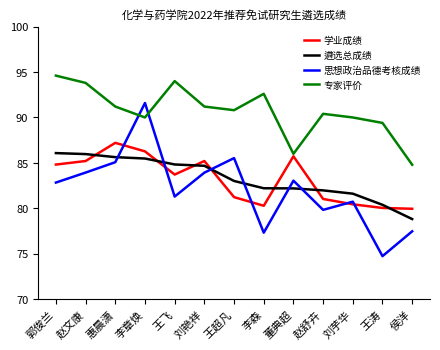

At which label does 专家评价 first exceed 90?

郭俊兰